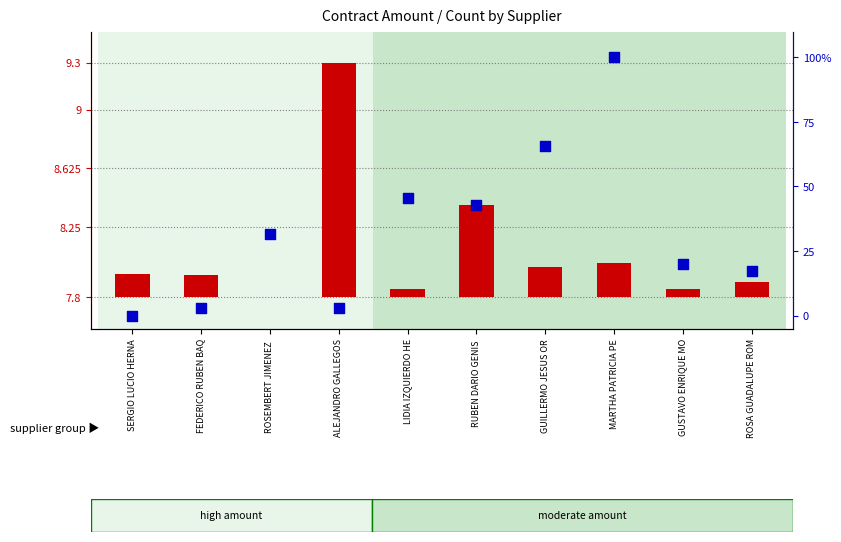

Which series contains the highest Y value?

contract count (percentile)